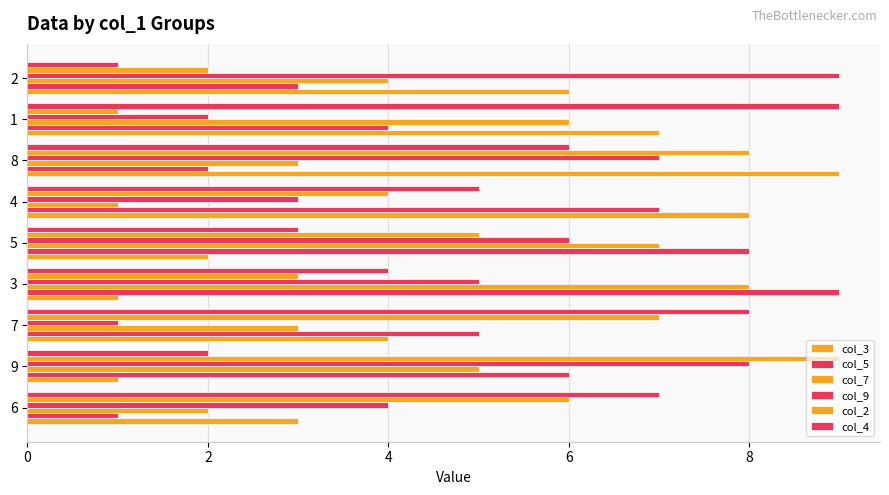

Between 6 and 8, which is larger?

8